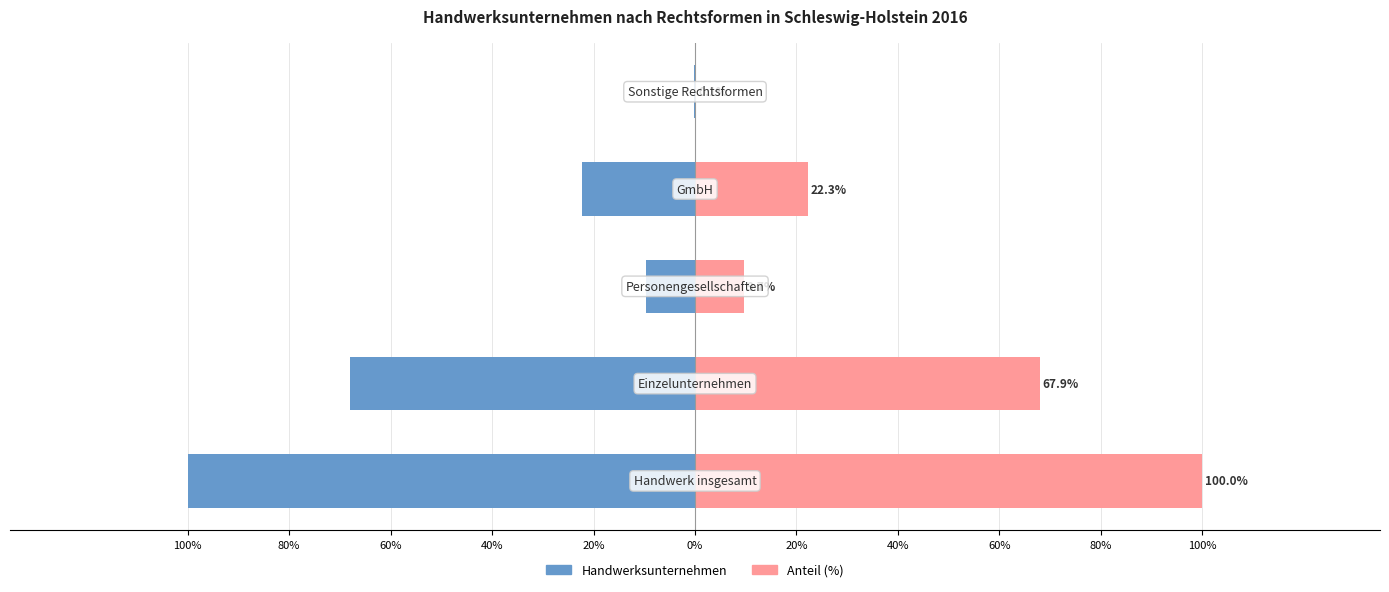

What is the value of the Handwerksunternehmen (Anzahl) bar at the 3rd from the left?

-9.7